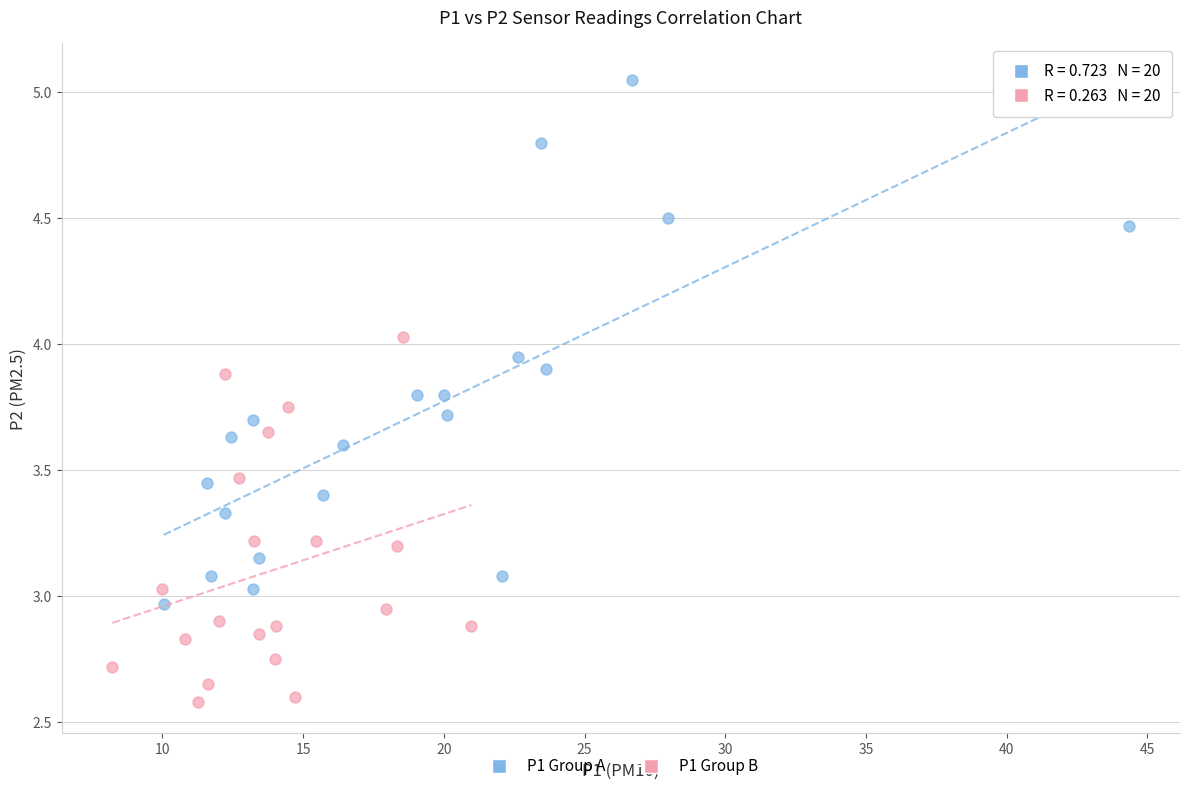

Which series has the widest spread of Y values?

P1 Group A